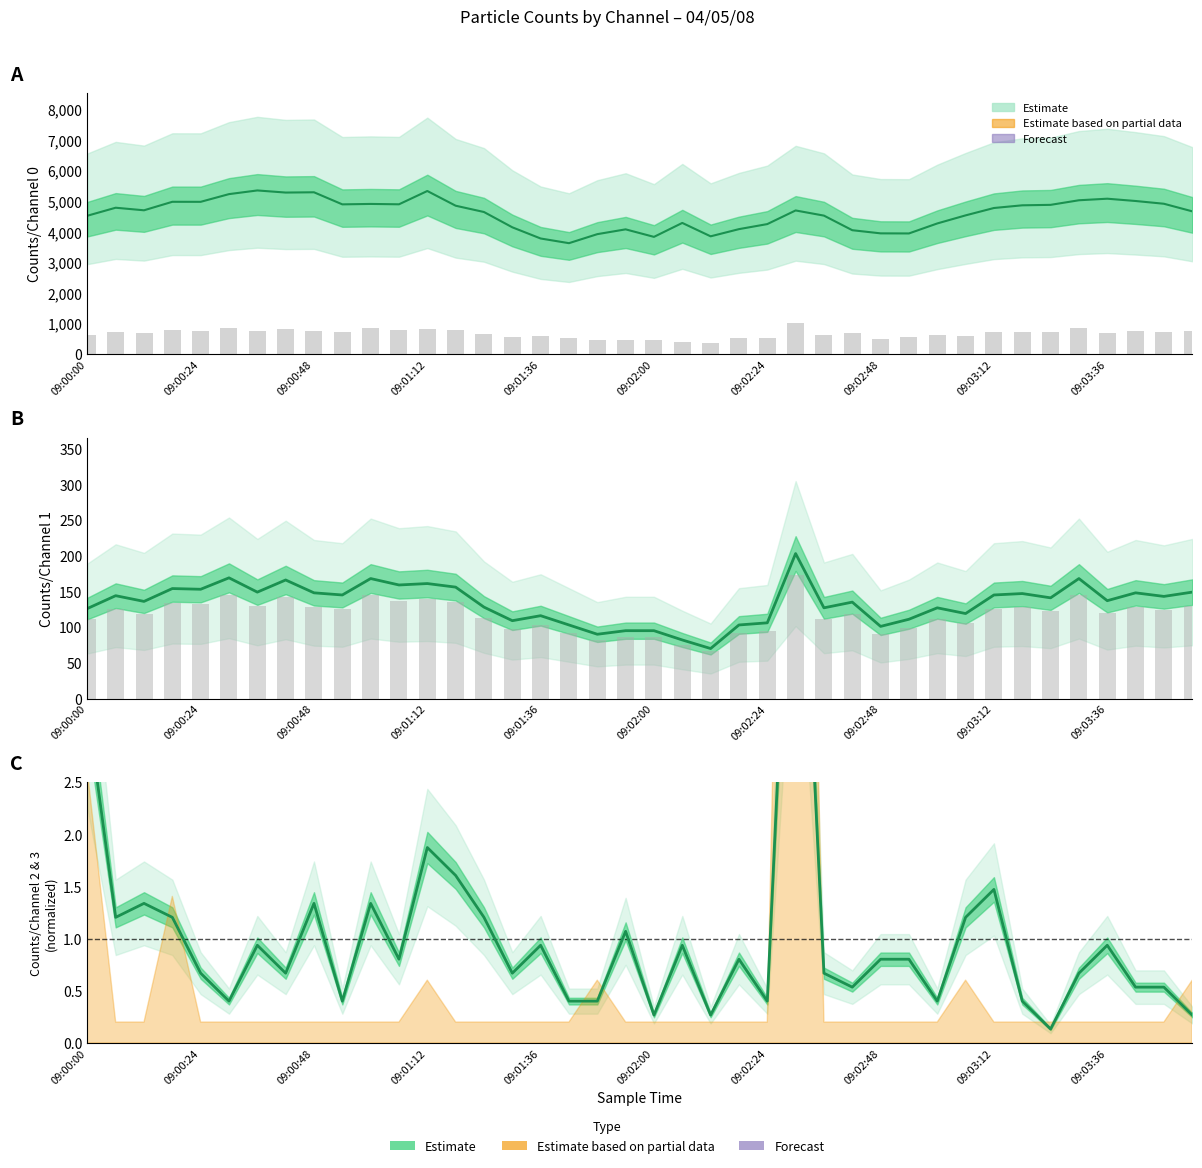

The Counts/Channel 2 series shows 1.9 at 09:01:12. True or false?

True